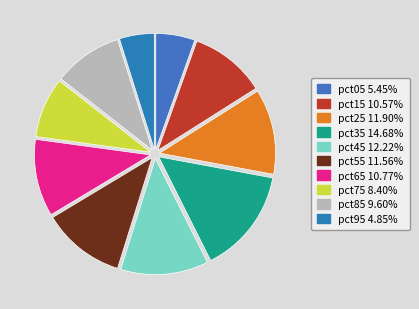

Which slice is the smallest?

pct95